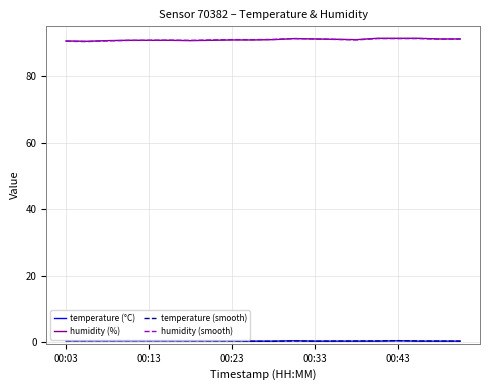

At how many categories does at least one series exceed 61?

20